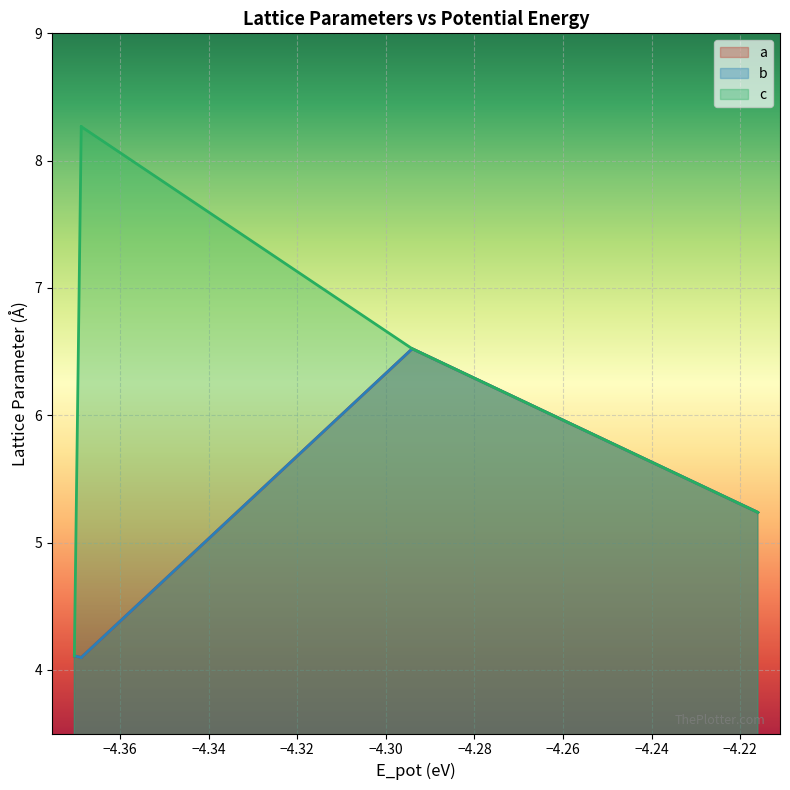

At which category does b reach its first local peak?

−4.30